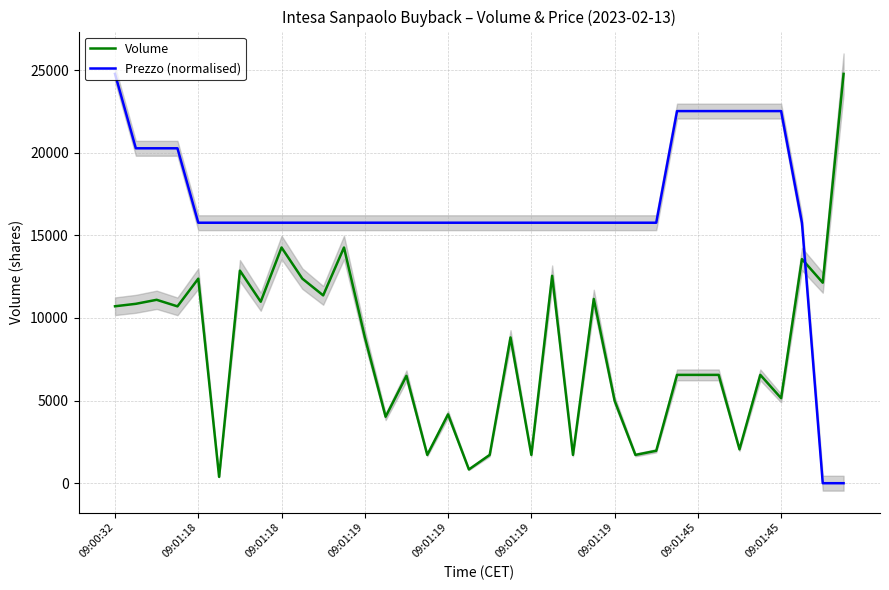

Between 09:00:32 and 33, which series saw the biggest shift?

Prezzo (normalised)